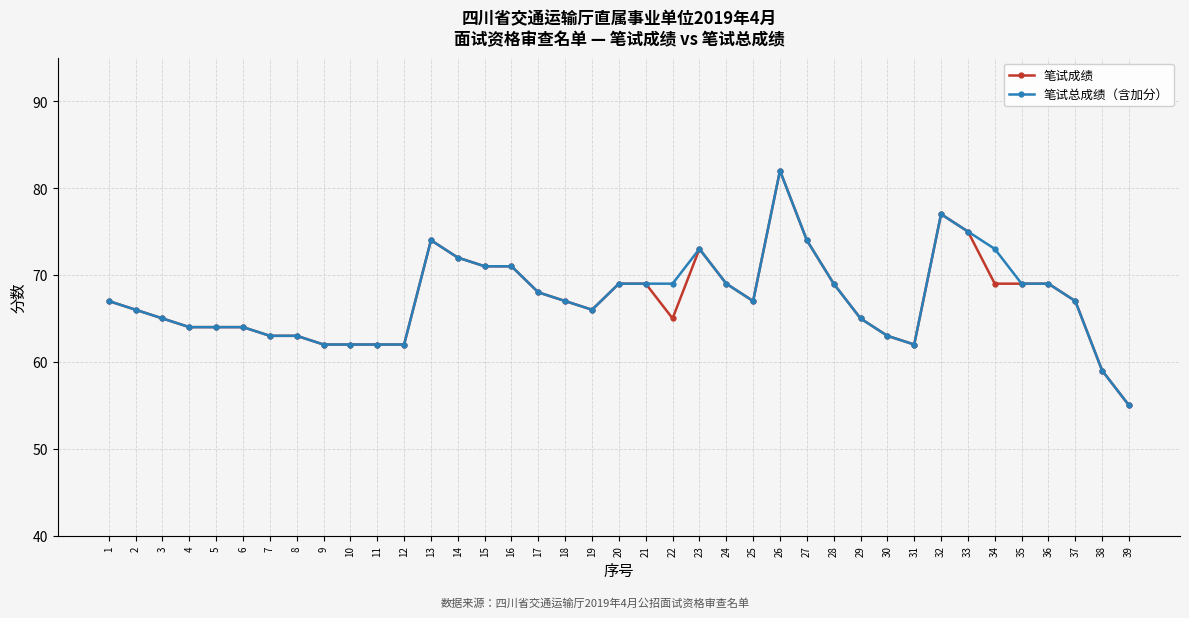

What is the sum of all 笔试成绩 values?

2620